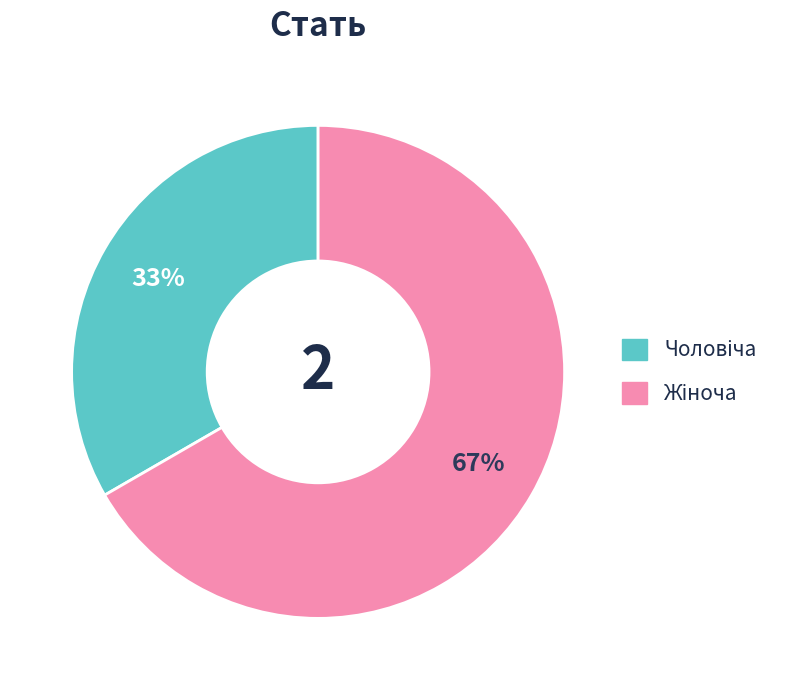

Is there a majority slice in this chart?

Yes